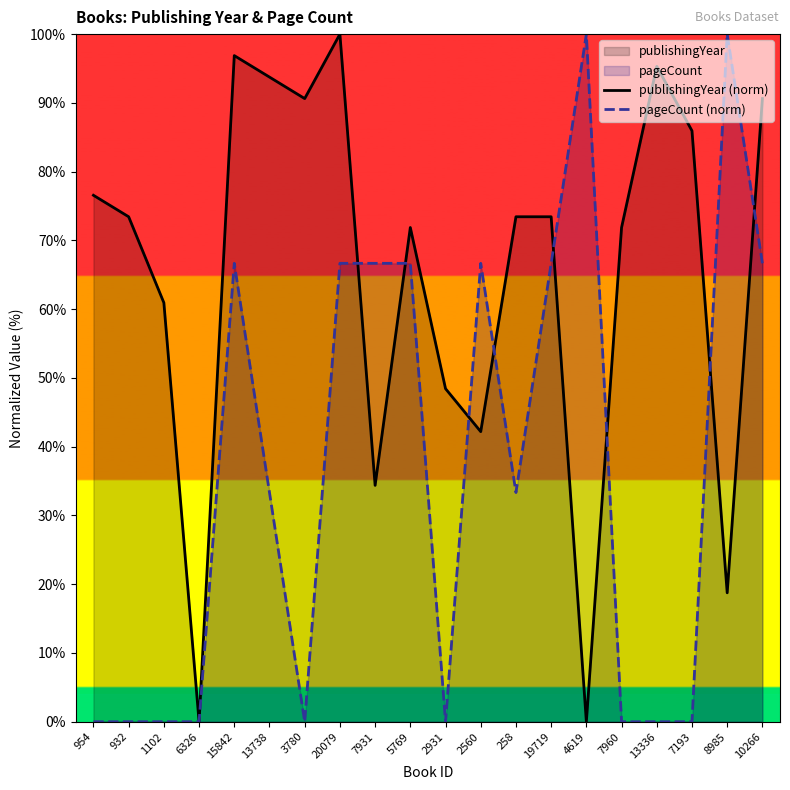

What position from the right is 2560?

9